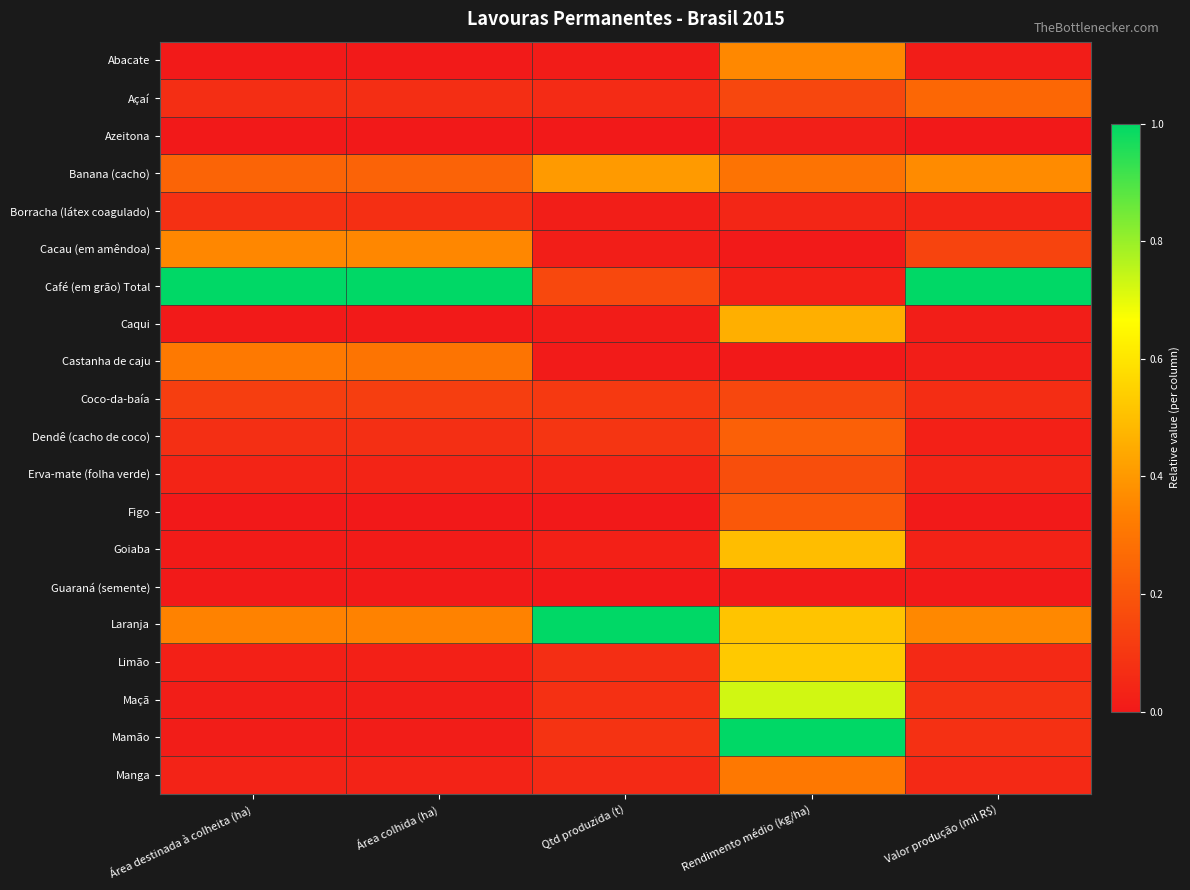

Between Área colhida (ha) and Valor produção (mil R$), which series saw the biggest shift?

Castanha de caju